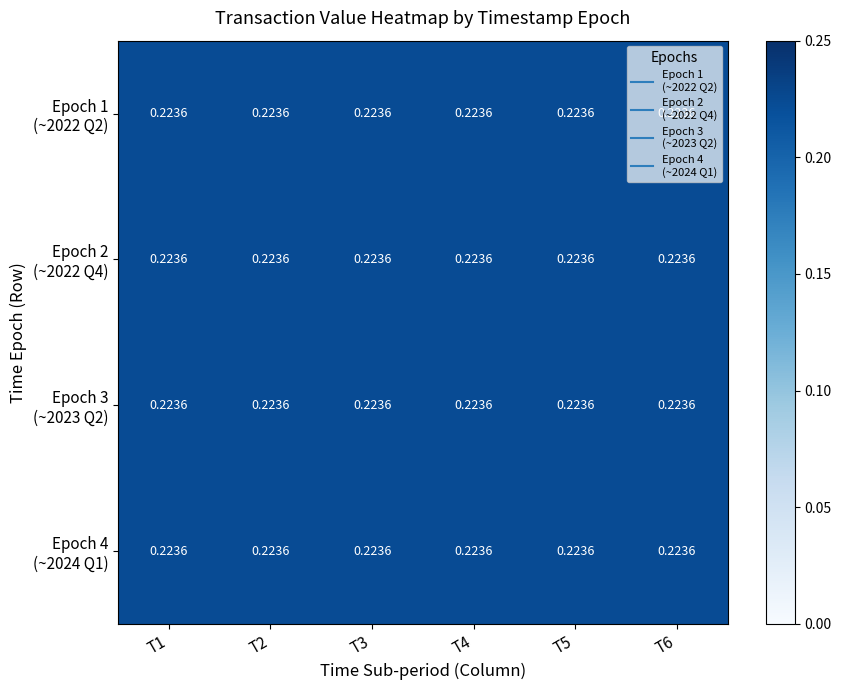

List the labels in order of 2022-Q2 value, largest first.

0, 1, 2, 3, 4, 5